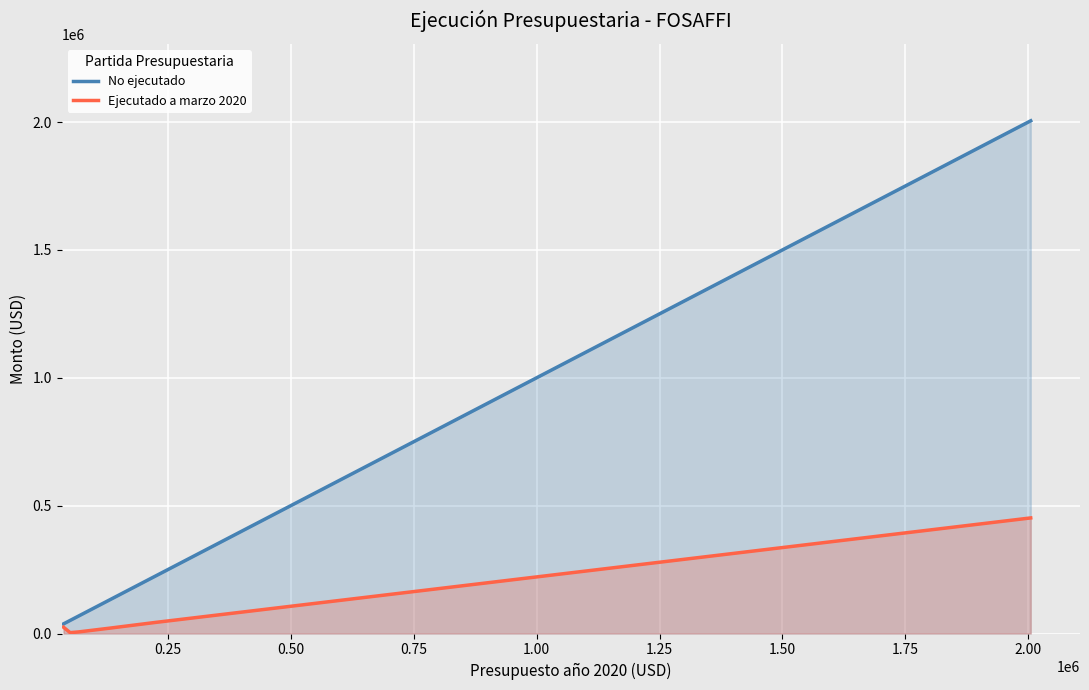

What are all the series names shown in the legend?

No ejecutado, Ejecutado a marzo 2020